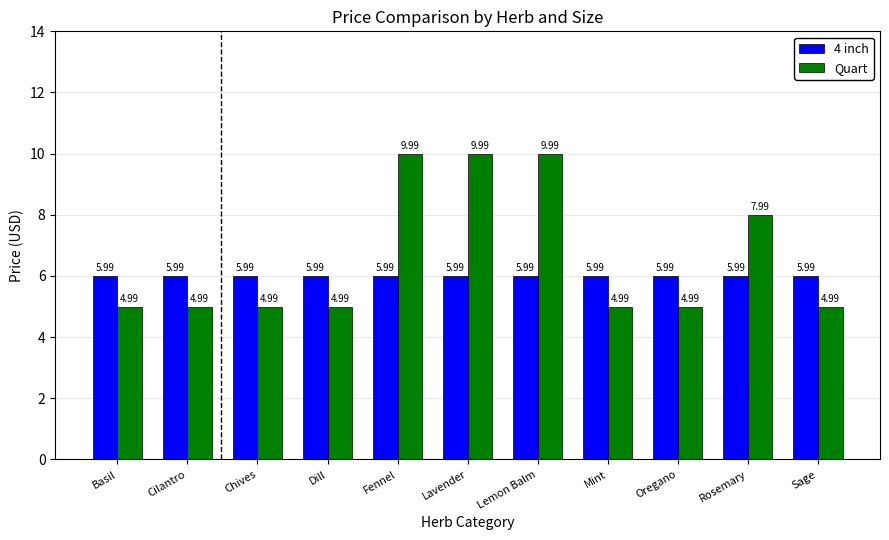

List the series in order of their overall mean, highest first.

Quart, 4 inch